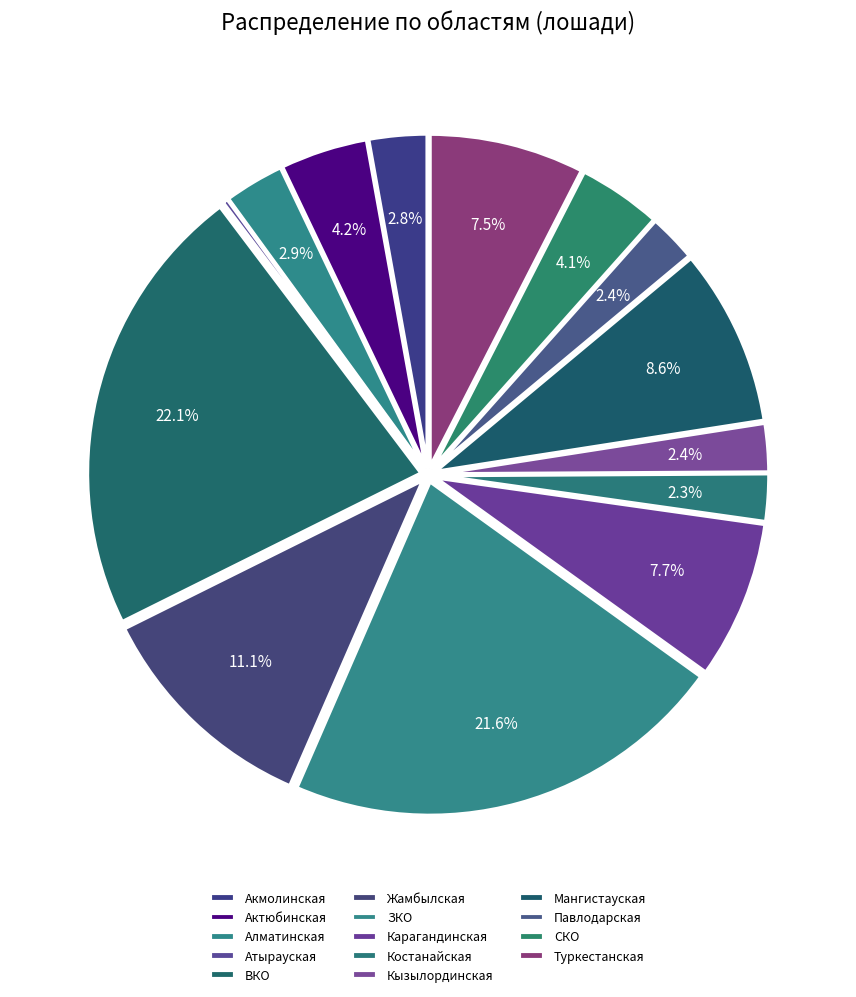

Do Костанайская and Туркестанская together represent more than half of the pie?

No